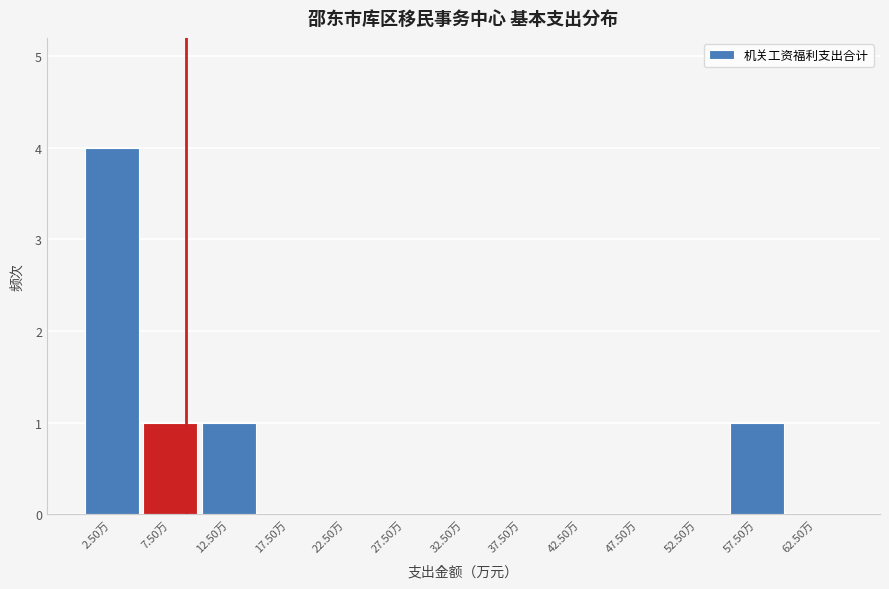

Over which range of the x-axis is the bar tallest?

0 to 5